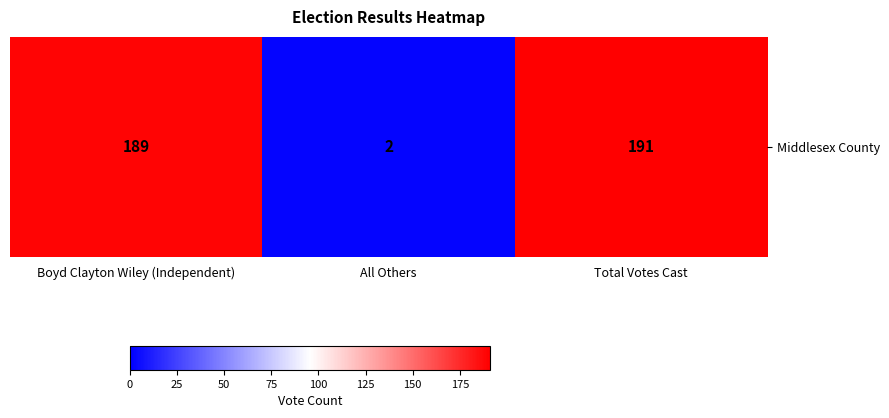

Between Boyd Clayton Wiley (Independent) and All Others, which is larger?

Boyd Clayton Wiley (Independent)